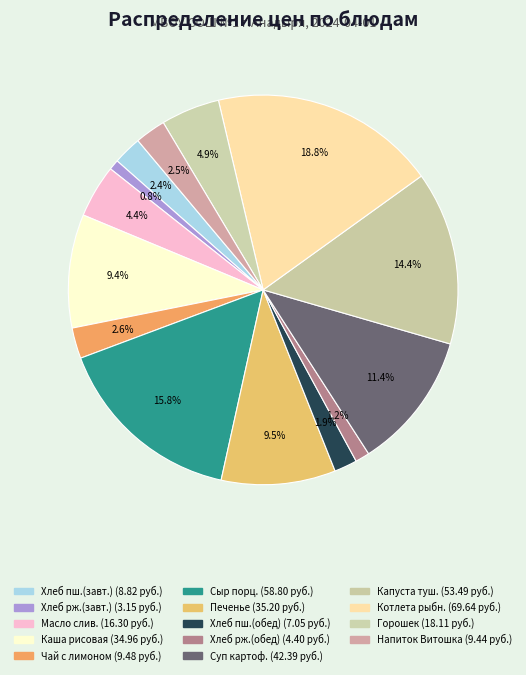

To the nearest percent, what is the difference between the largest and smallest slice percentages?

18%